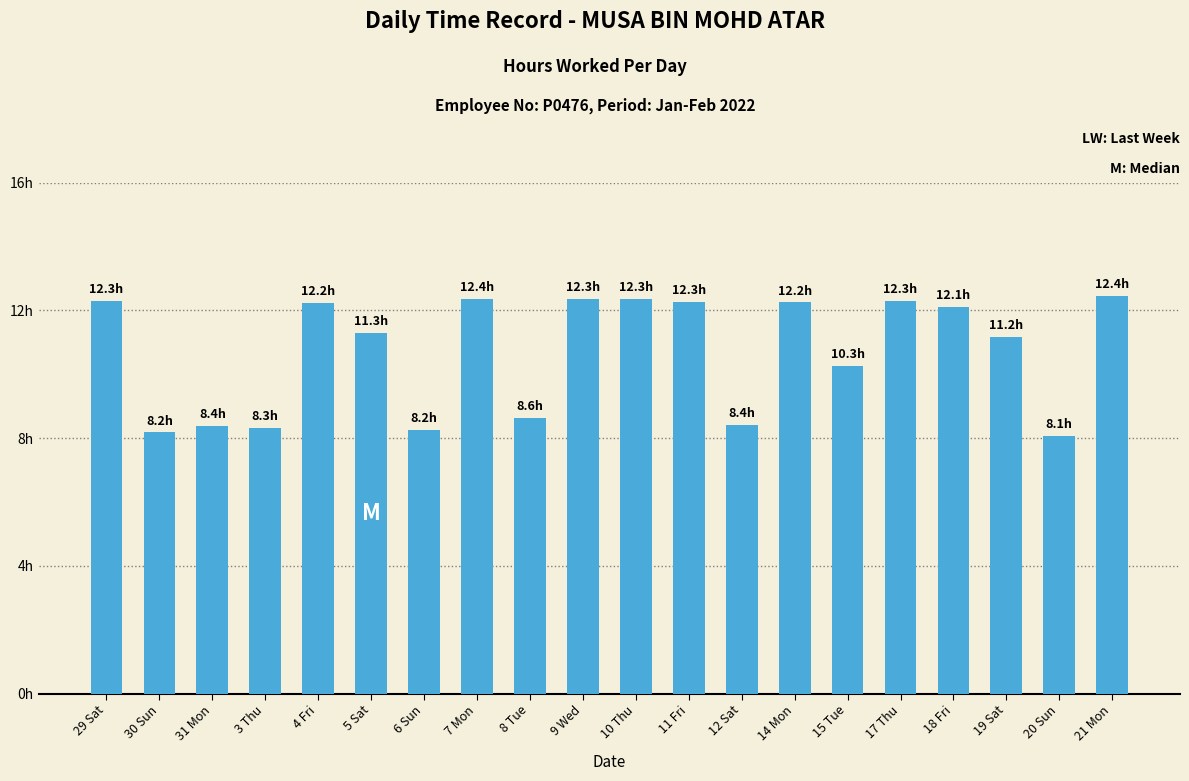

What is the change in value from 8 Tue to 21 Mon?

+3.8